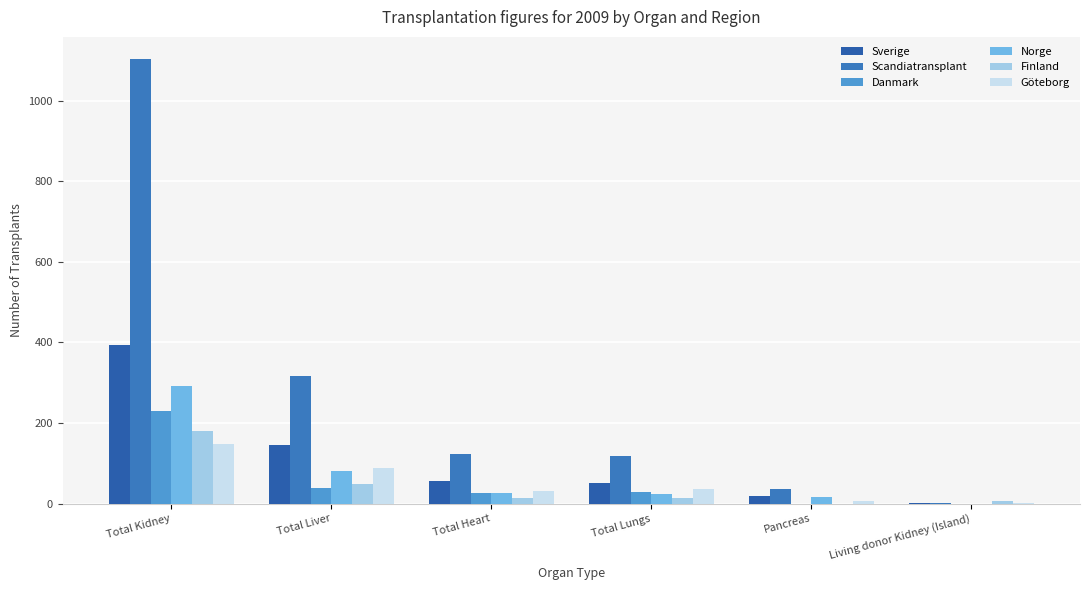

How many categories are shown in the chart?

6